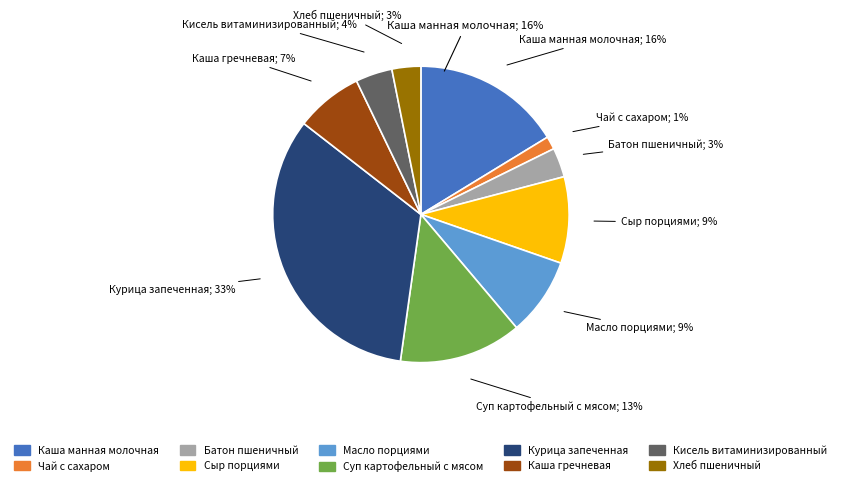

Is it true that Чай с сахаром is 11% of the pie?

False